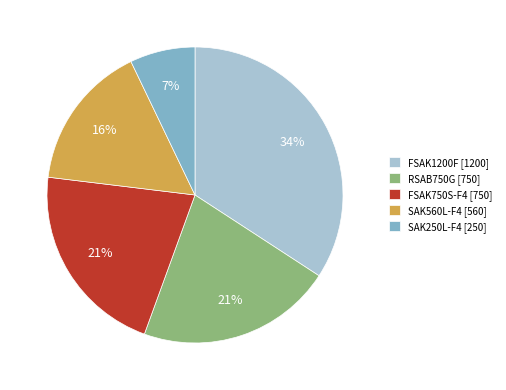

What is the smallest slice in the pie chart?

SAK250L-F4